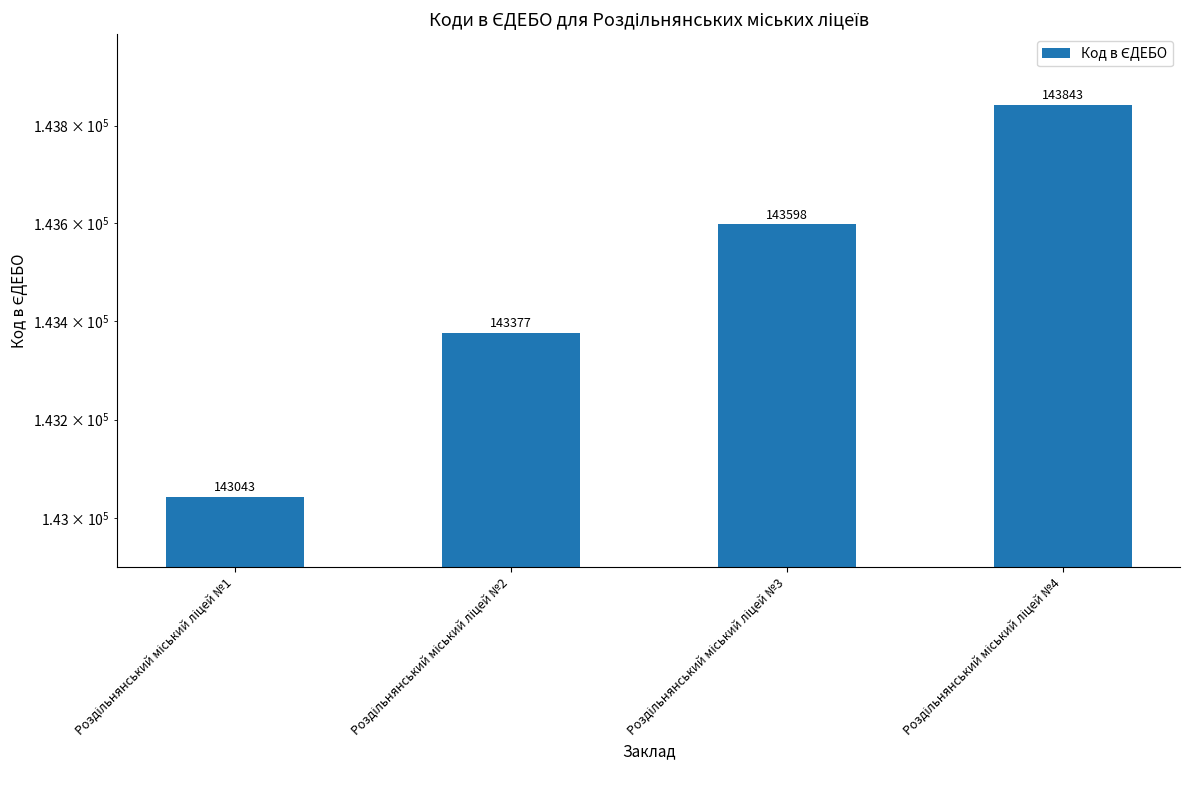

How many values are between 143377 and 143843?

3